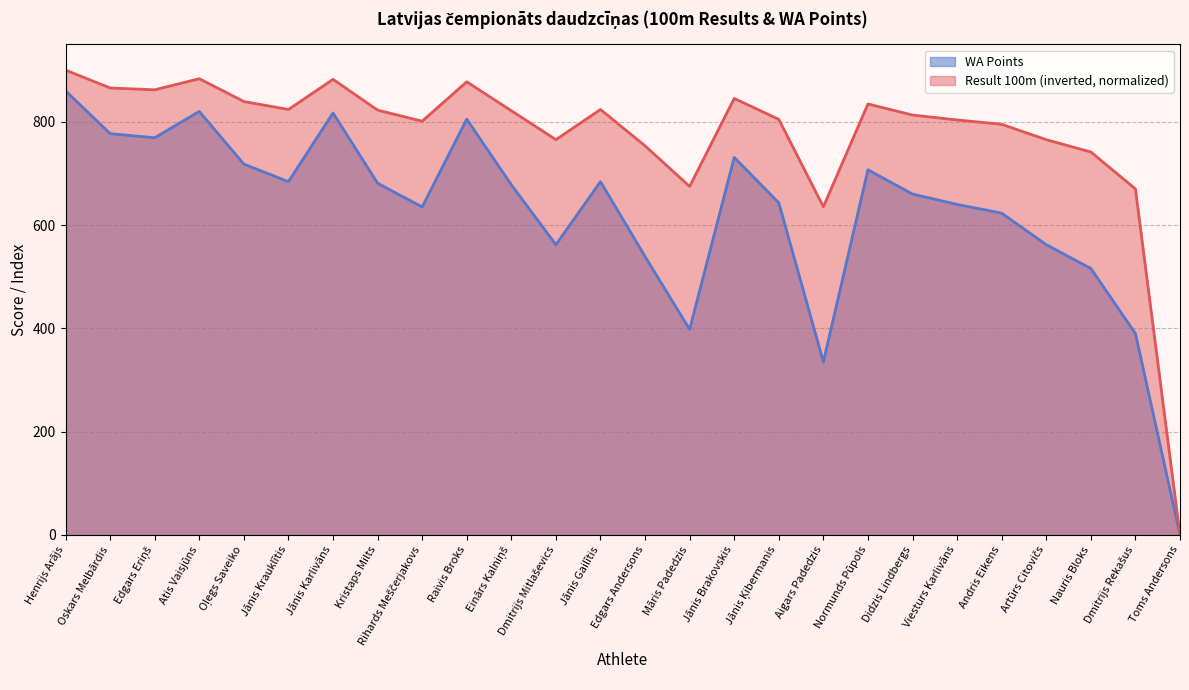

Does the chart have visible grid lines?

Yes